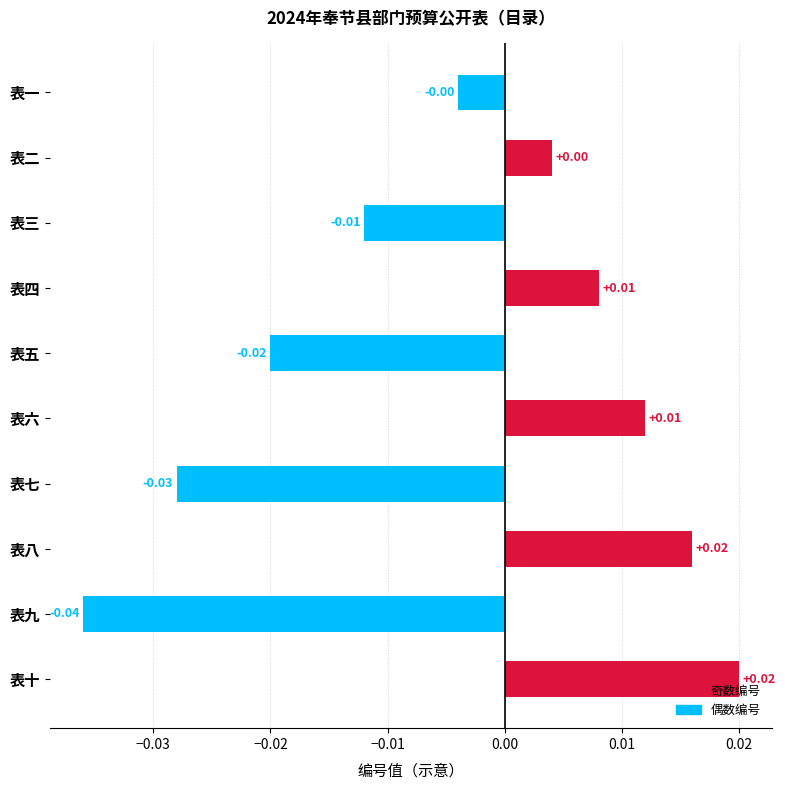

What is the label of the 4th bar from the top?

表四